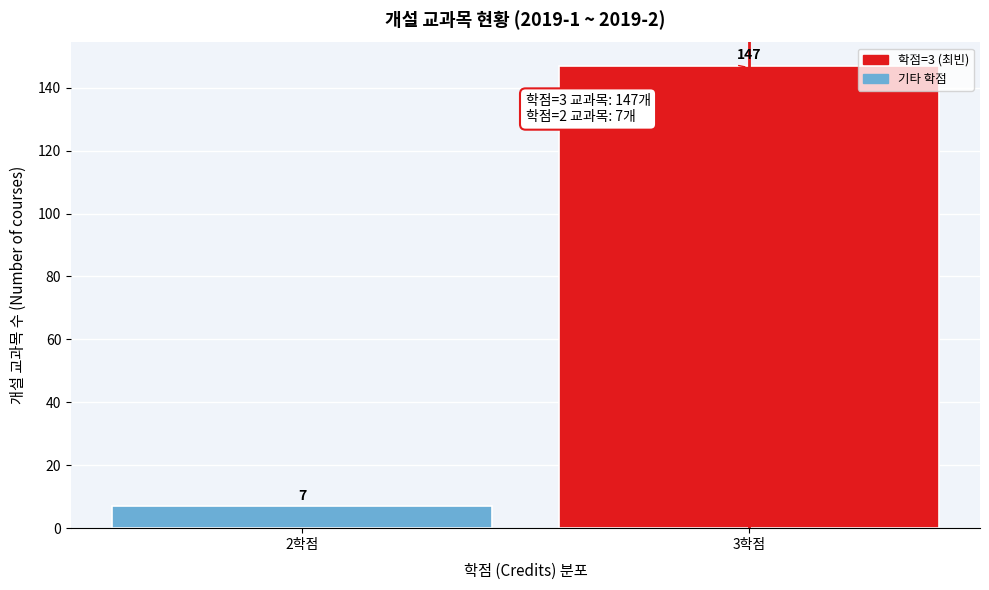

Reading left to right, extract all data points from this chart.

2학점=7	3학점=147